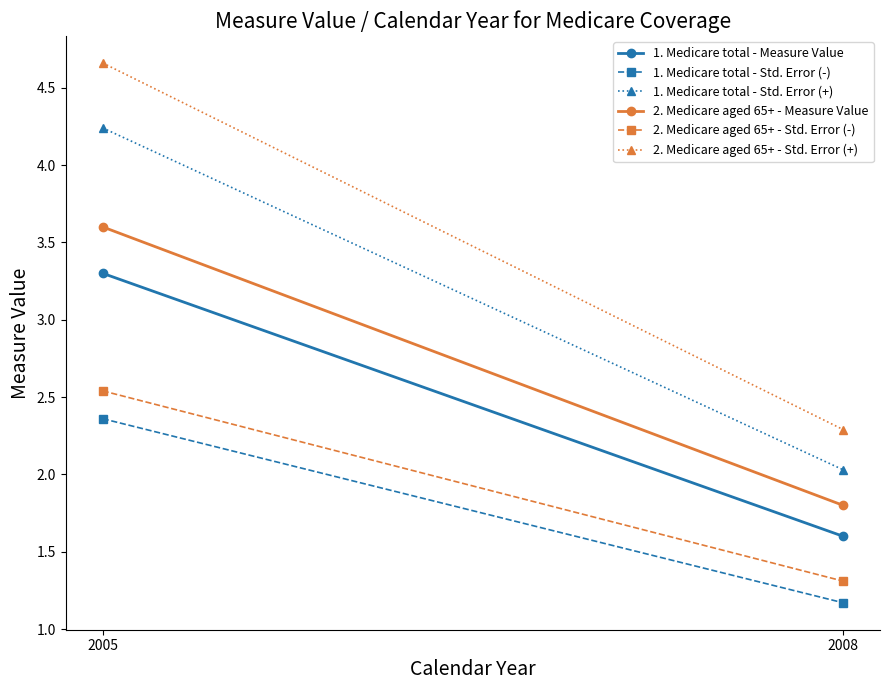

How many data points in 2. Medicare aged 65+ - Measure Value are less than 3?

1